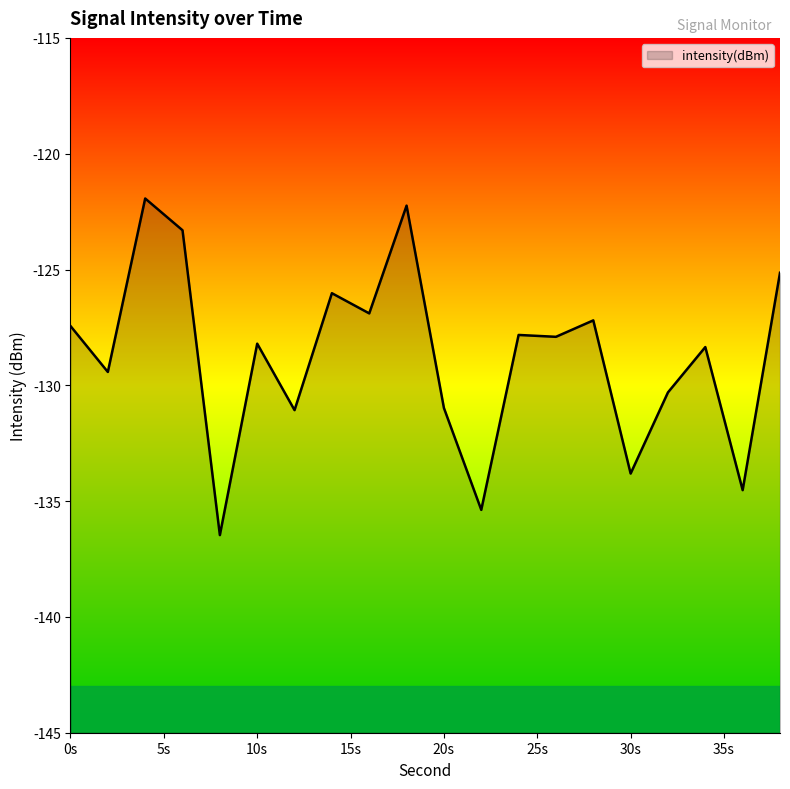

How many lines are shown in the chart?

1